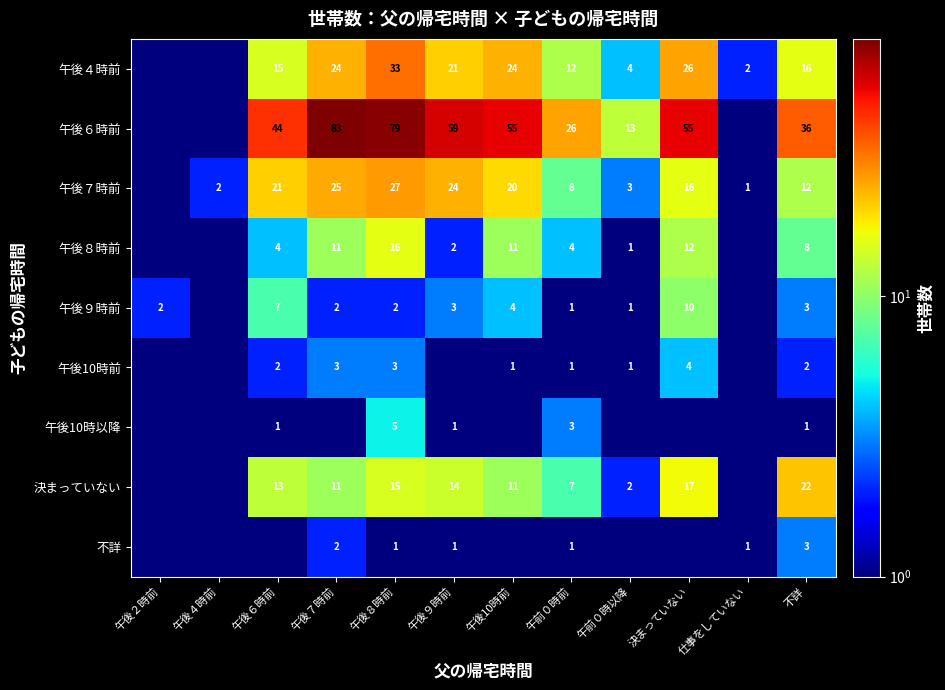

Is the value of 午後10時以降 at 不詳 greater than the value of 午後４時前 at 午後６時前?

No